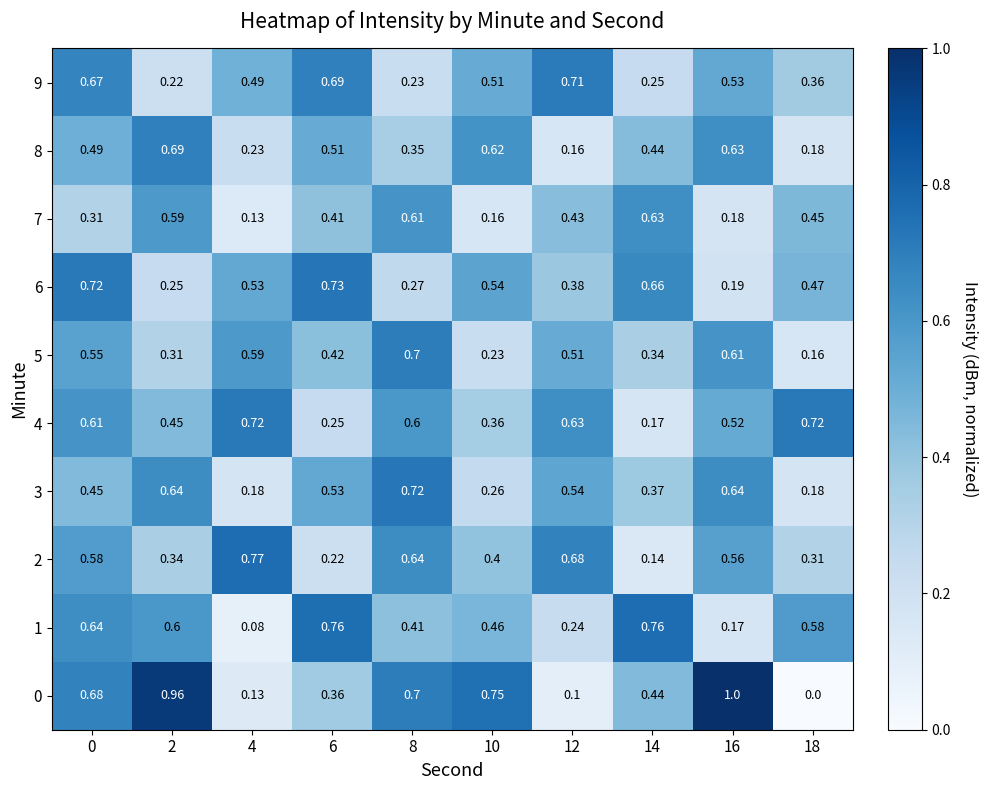

Is the value of 5 at 8 greater than the value of 4 at 10?

Yes